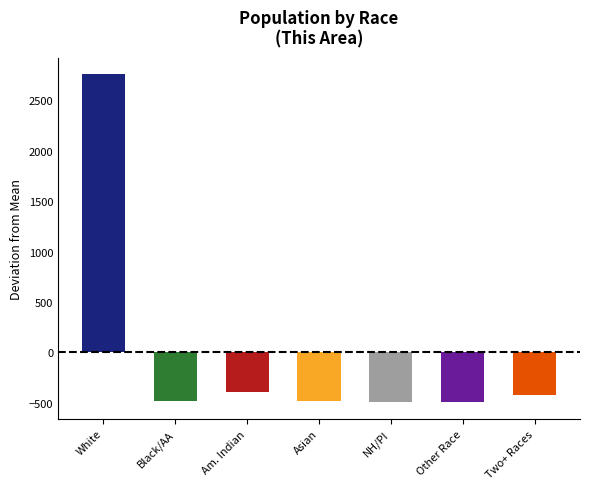

How many negative values are there?

6